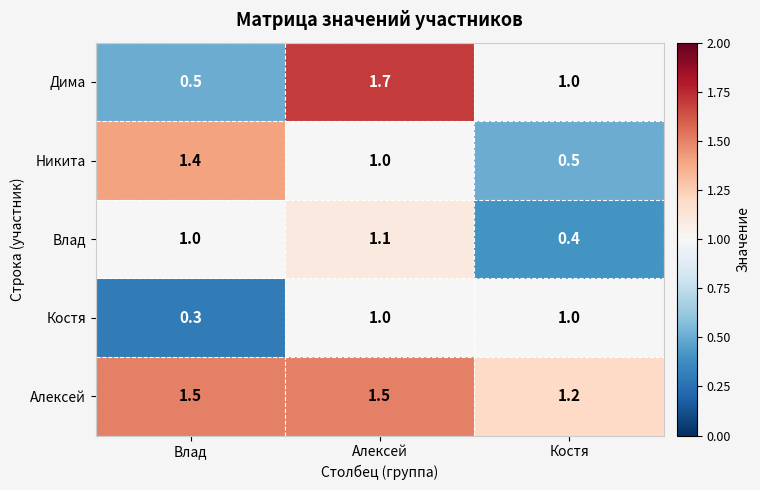

Is it true that Костя equals 0.3 at Влад?

True